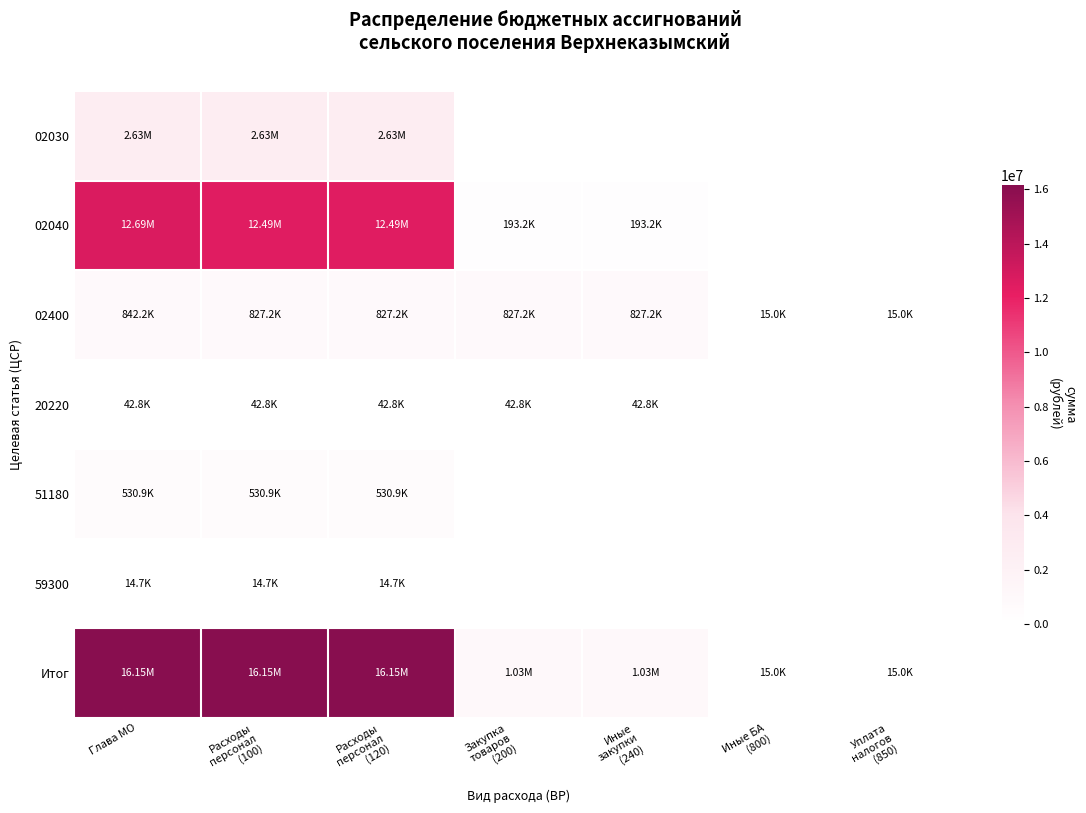

Reading right to left, extract all data points from this chart.

02030: Уплата
налогов
(850)=0.0	Иные БА
(800)=0.0	Иные
закупки
(240)=0.0	Закупка
товаров
(200)=0.0	Расходы
персонал
(120)=2625367.0	Расходы
персонал
(100)=2625367.0	Глава МО=2625367.0
02040: Уплата
налогов
(850)=0.0	Иные БА
(800)=0.0	Иные
закупки
(240)=193211.0	Закупка
товаров
(200)=193211.0	Расходы
персонал
(120)=12492603.7	Расходы
персонал
(100)=12492603.7	Глава МО=12685814.7
02400: Уплата
налогов
(850)=15000.0	Иные БА
(800)=15000.0	Иные
закупки
(240)=827240.6	Закупка
товаров
(200)=827240.6	Расходы
персонал
(120)=827240.6	Расходы
персонал
(100)=827240.6	Глава МО=842240.6
20220: Уплата
налогов
(850)=0.0	Иные БА
(800)=0.0	Иные
закупки
(240)=42830.0	Закупка
товаров
(200)=42830.0	Расходы
персонал
(120)=42830.0	Расходы
персонал
(100)=42830.0	Глава МО=42830.0
51180: Уплата
налогов
(850)=0.0	Иные БА
(800)=0.0	Иные
закупки
(240)=0.0	Закупка
товаров
(200)=0.0	Расходы
персонал
(120)=530900.0	Расходы
персонал
(100)=530900.0	Глава МО=530900.0
59300: Уплата
налогов
(850)=0.0	Иные БА
(800)=0.0	Иные
закупки
(240)=0.0	Закупка
товаров
(200)=0.0	Расходы
персонал
(120)=14700.0	Расходы
персонал
(100)=14700.0	Глава МО=14700.0
Итог: Уплата
налогов
(850)=15000.0	Иные БА
(800)=15000.0	Иные
закупки
(240)=1034721.3	Закупка
товаров
(200)=1034721.3	Расходы
персонал
(120)=16153422.3	Расходы
персонал
(100)=16153422.3	Глава МО=16153422.3